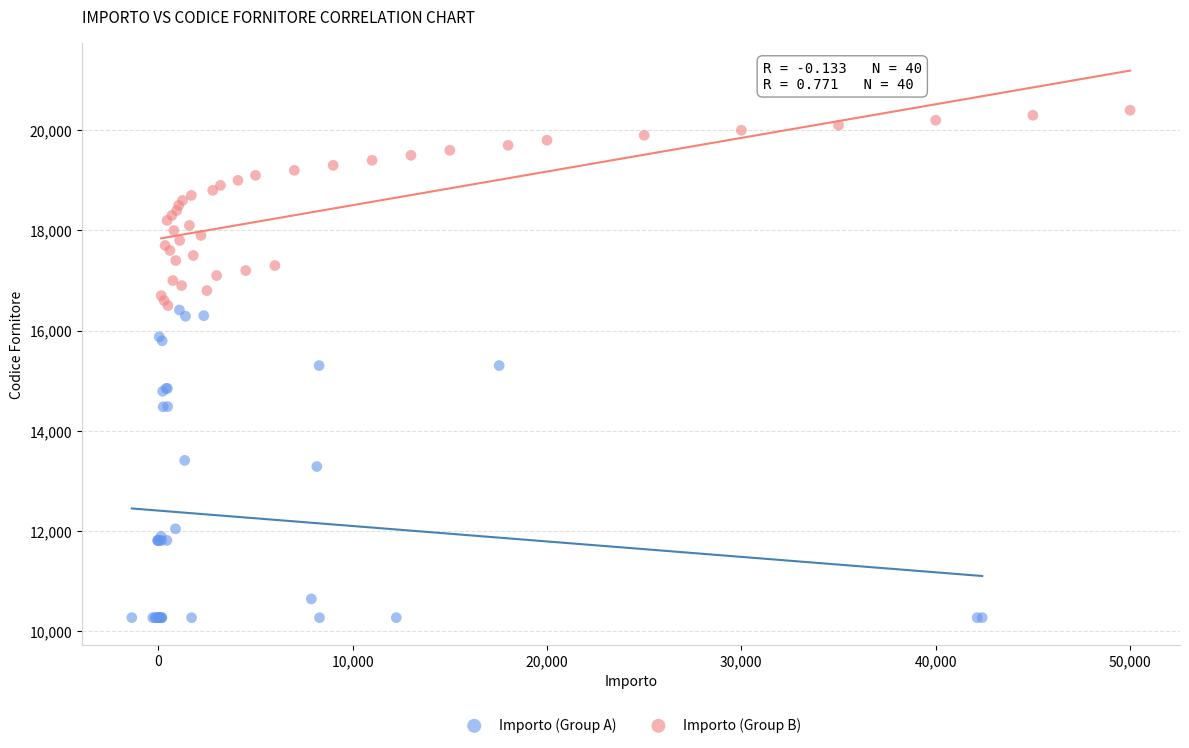

Which series contains the lowest Y value?

Importo (Group A)